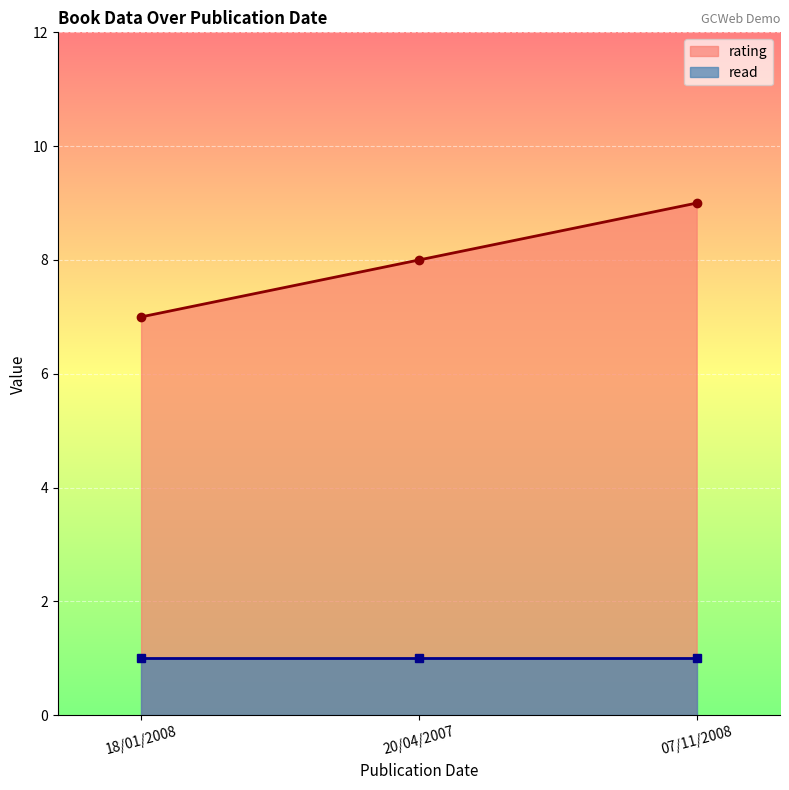

What is the change in value from 18/01/2008 to 07/11/2008?

+2